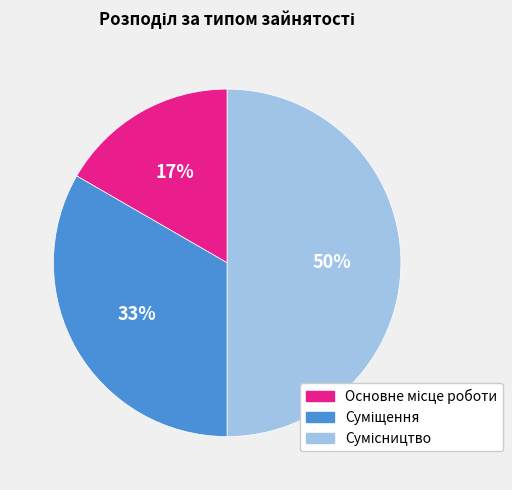

To the nearest percent, what is the average slice percentage?

33%